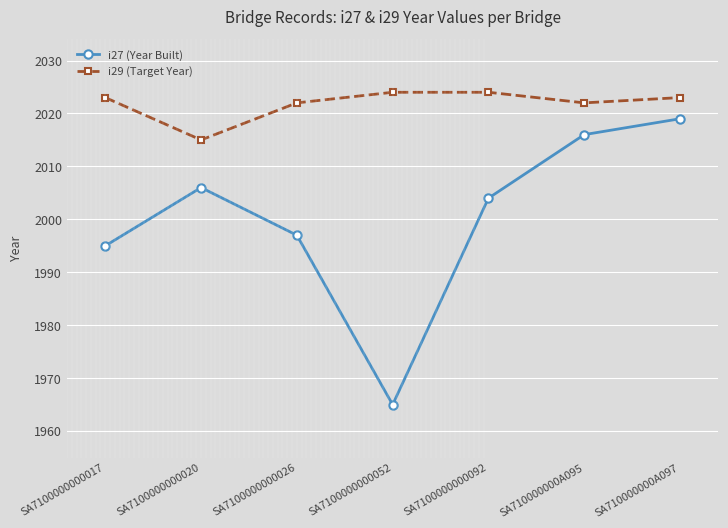

Does the chart display data point markers on the line(s)?

Yes